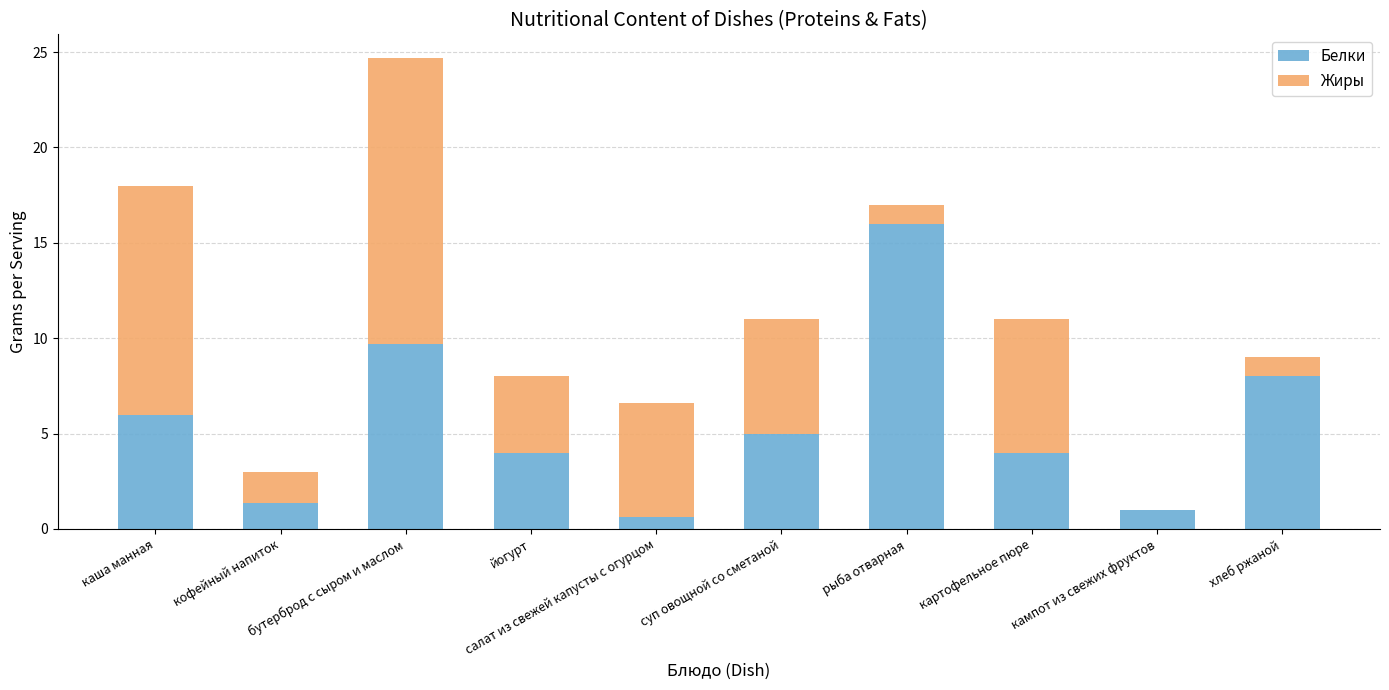

What is the highest value of the Белки series?

16.0